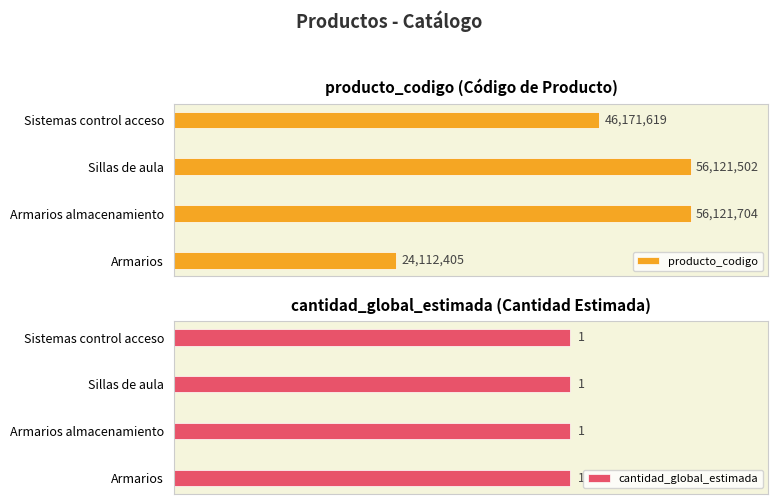

What are all the series names shown in the legend?

producto_codigo, cantidad_global_estimada